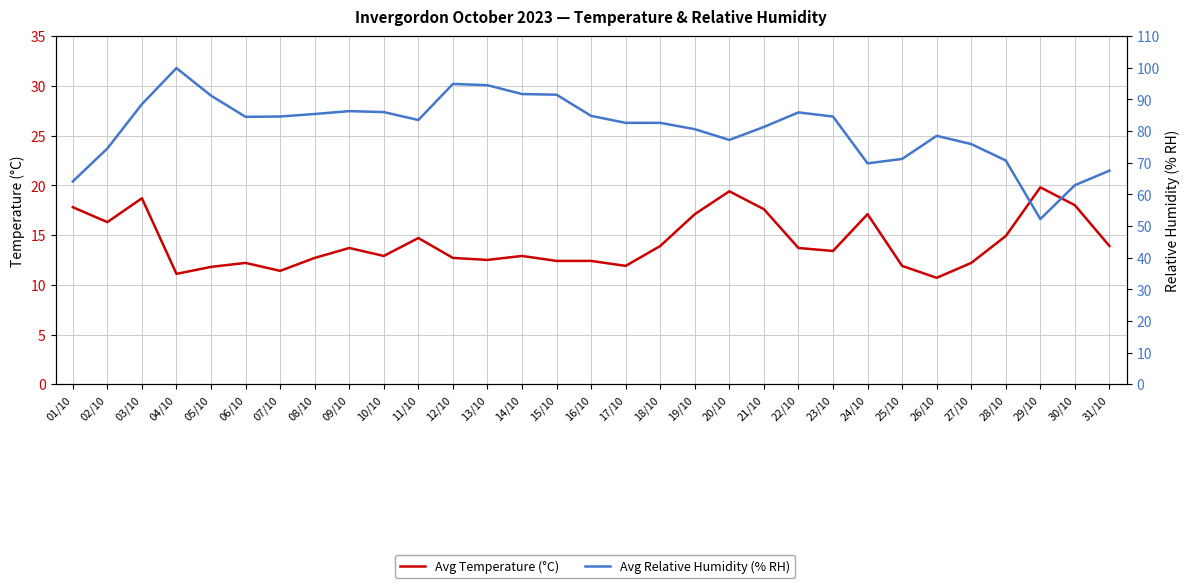

True or false: Avg Relative Humidity (% RH) has a value of 46.8 at 05/10.

False